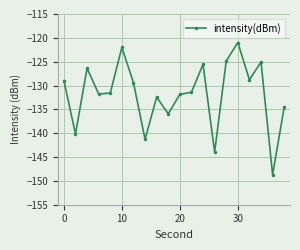

True or false: the data has more than 0 interior local peaks.

True